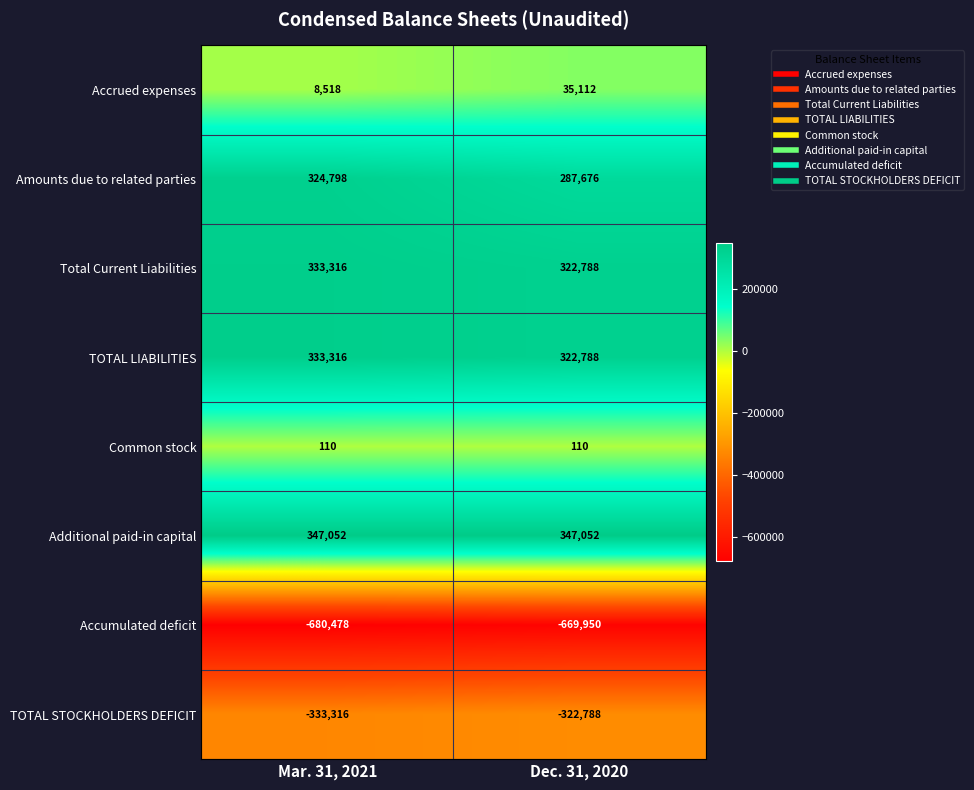

Which series has the largest range (max minus min)?

Amounts due to related parties